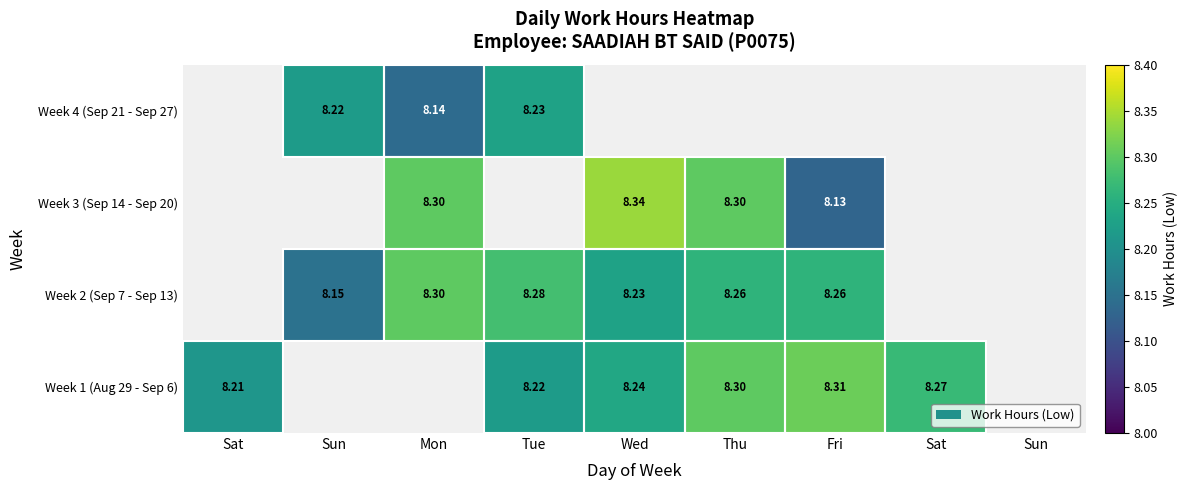

At which label does Week 4 (Sep 21 - Sep 27) reach its minimum?

Sat